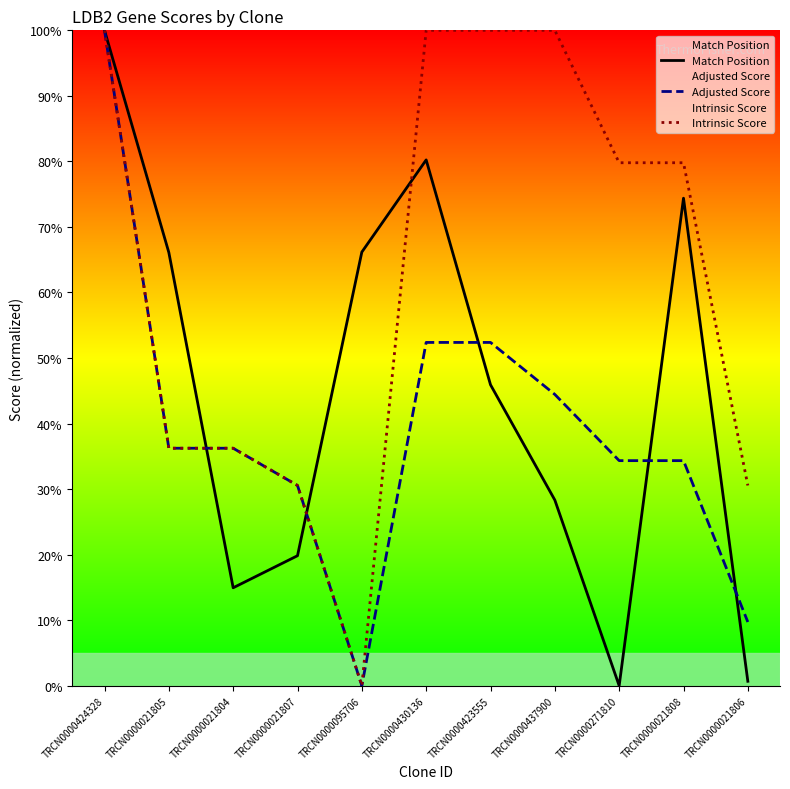

At TRCN0000021807, list the series in order from largest to smallest.

Intrinsic Score, Adjusted Score, Match Position